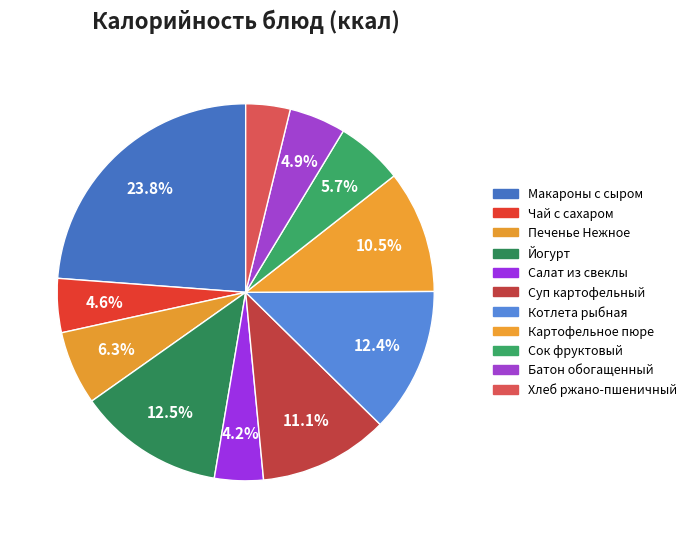

To the nearest percent, what is the difference between the Котлета рыбная and Печенье Нежное slice percentages?

6%